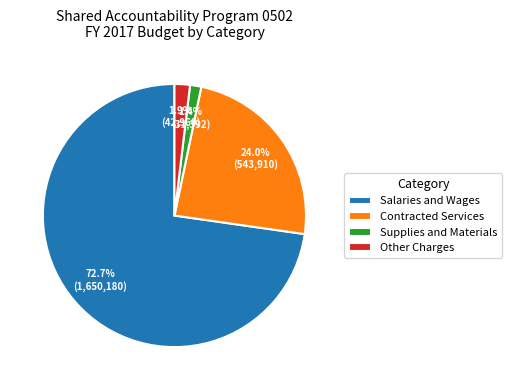

Which slice is the smallest?

Supplies and Materials